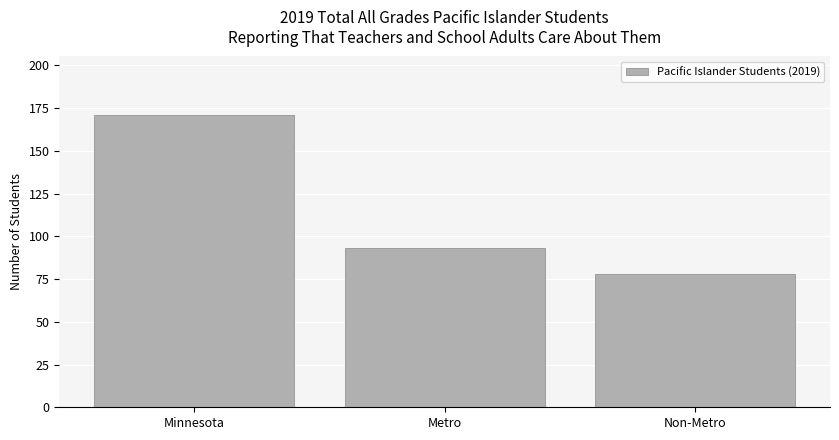

What position from the right is Metro?

2